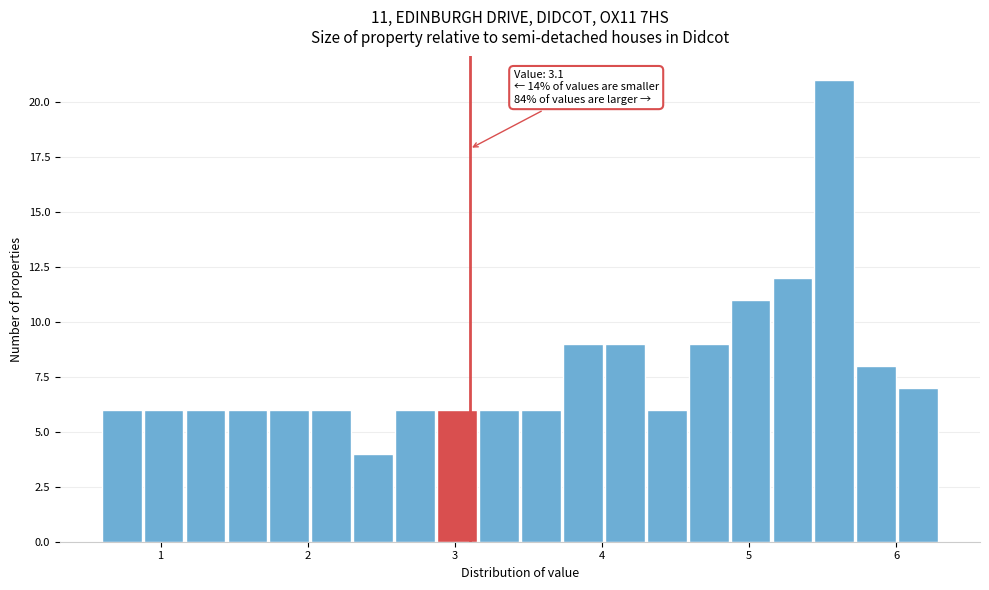

Read against the x-axis, roughly where is the centre of the tallest bar?

5.6